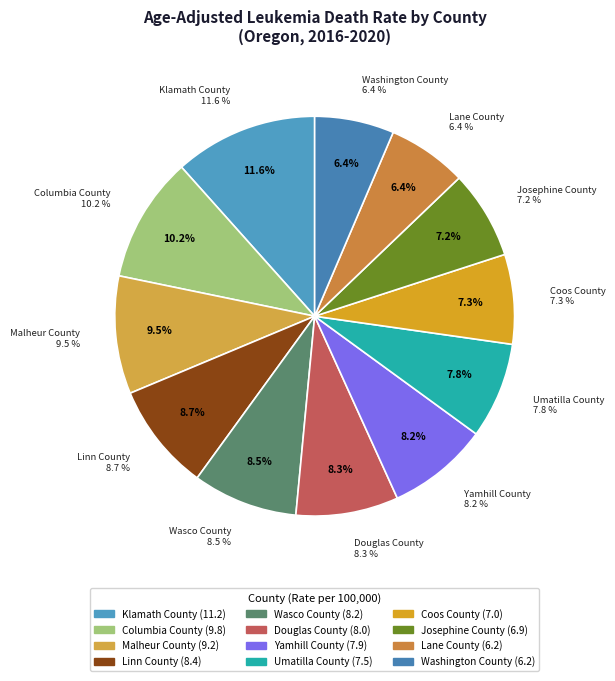

Rank the categories by value from highest to lowest.

Klamath County, Columbia County, Malheur County, Linn County, Wasco County, Douglas County, Yamhill County, Umatilla County, Coos County, Josephine County, Lane County, Washington County